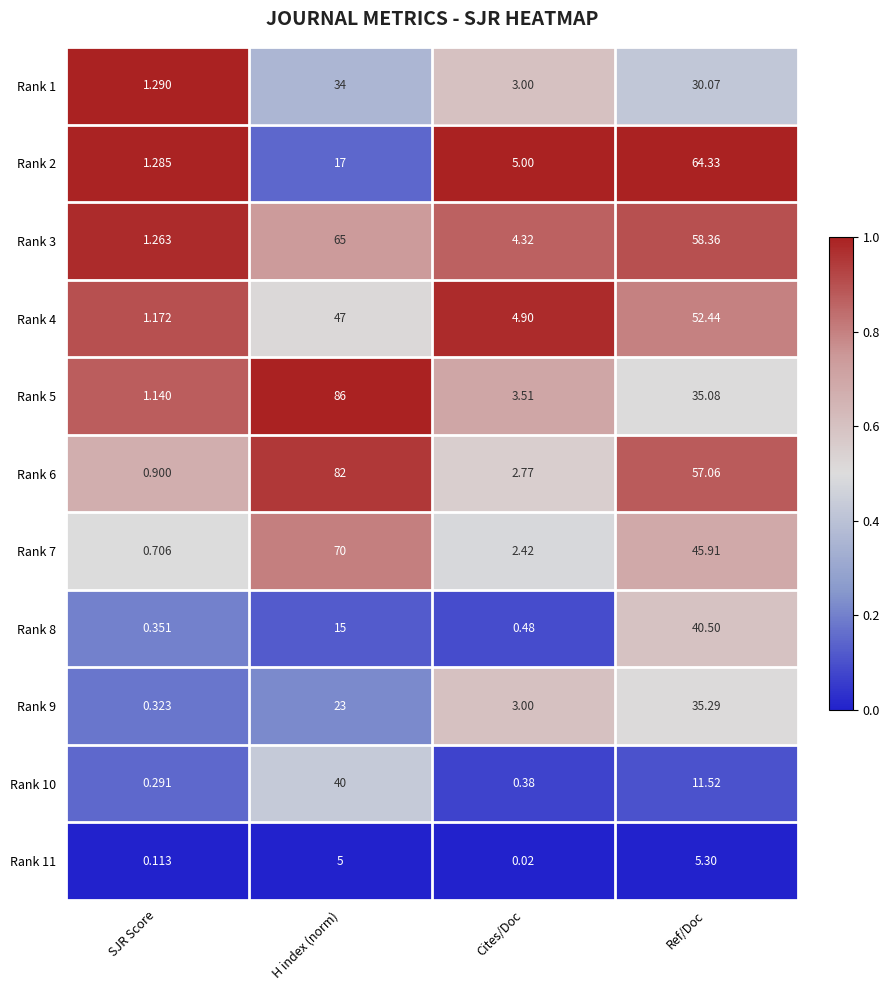

At which category does the chart reach its peak across all series?

H index (norm)